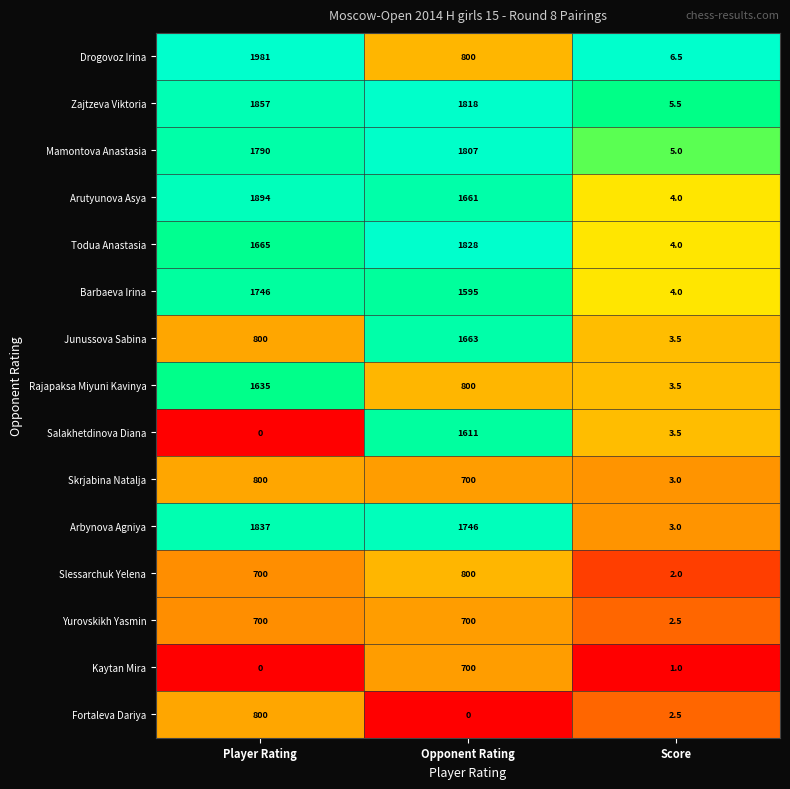

How many Skrjabina Natalja values are between 3 and 800?

3